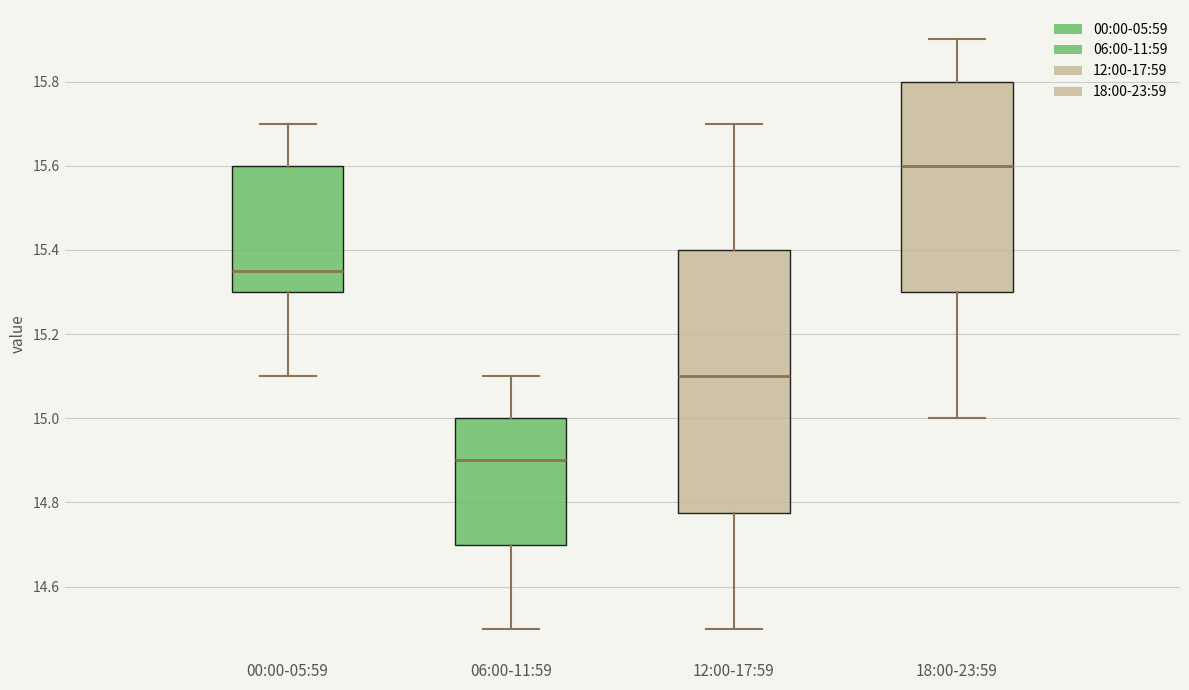

Where does the lower whisker of the box for 00:00-05:59 end on the y-axis? The values are not printed on the chart, so give them approximately, as read against the axis.

15.10